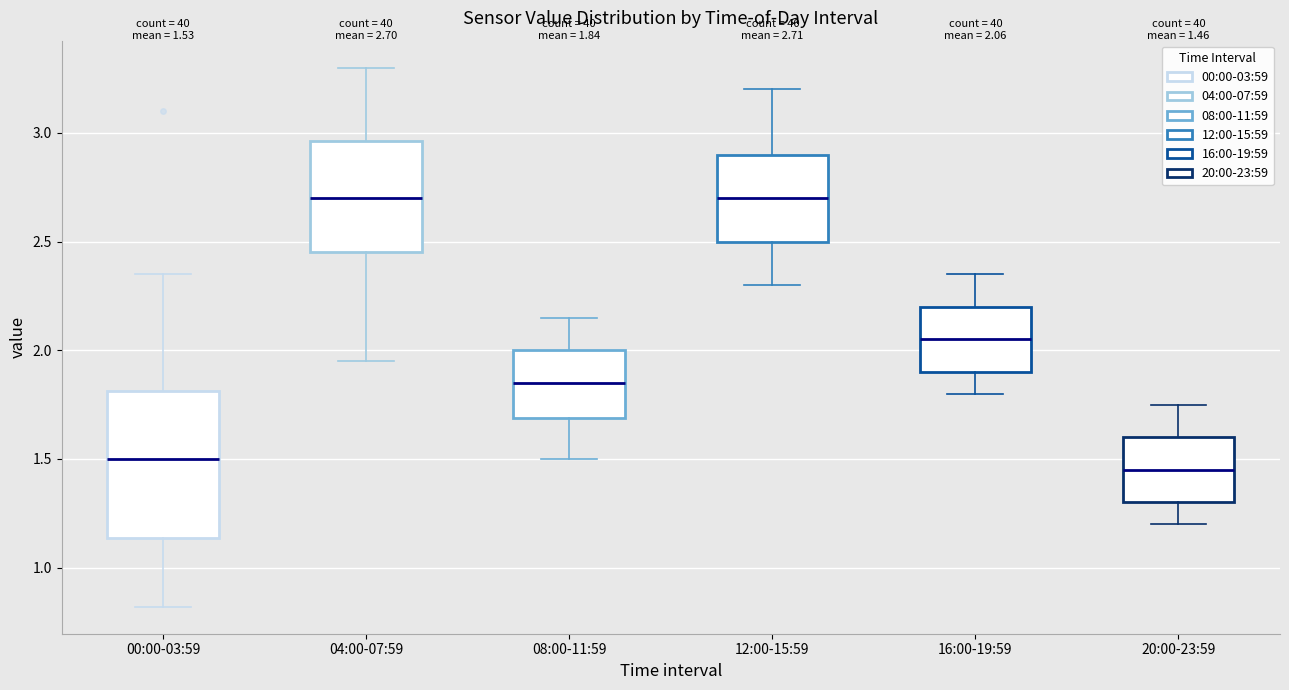

Which box's median line is the lowest?

20:00-23:59